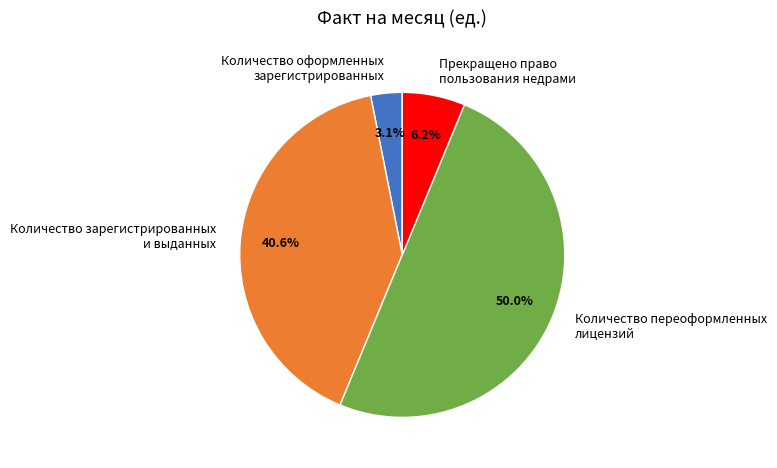

To the nearest percent, what is the average slice percentage?

25%